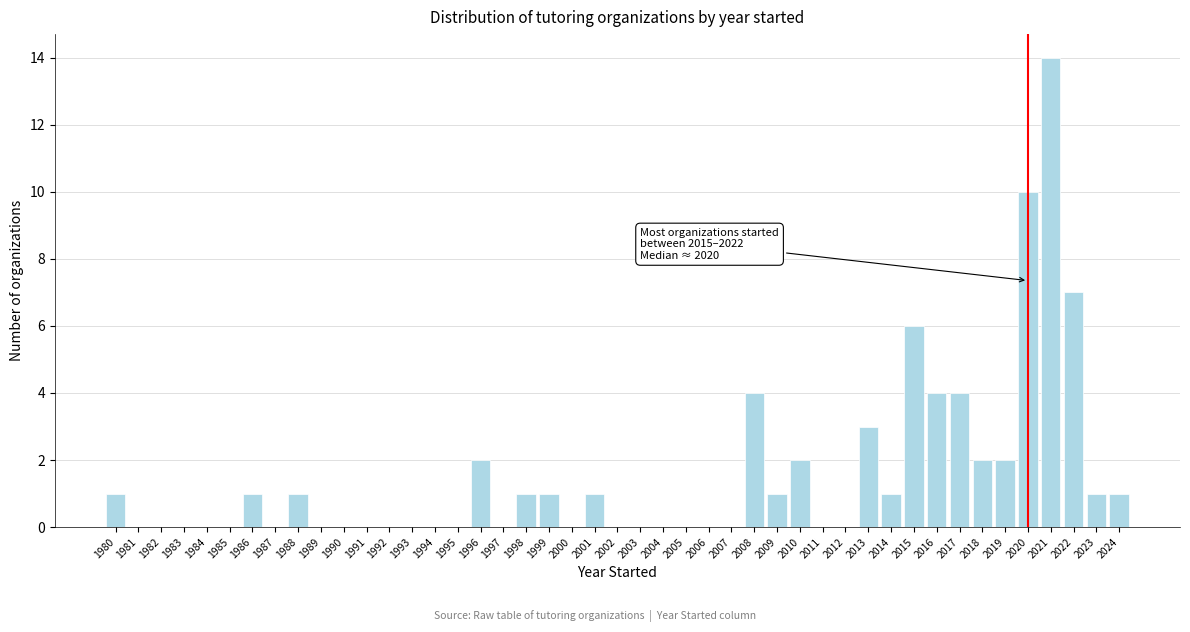

Between 2015 and 2024, which is larger?

2015